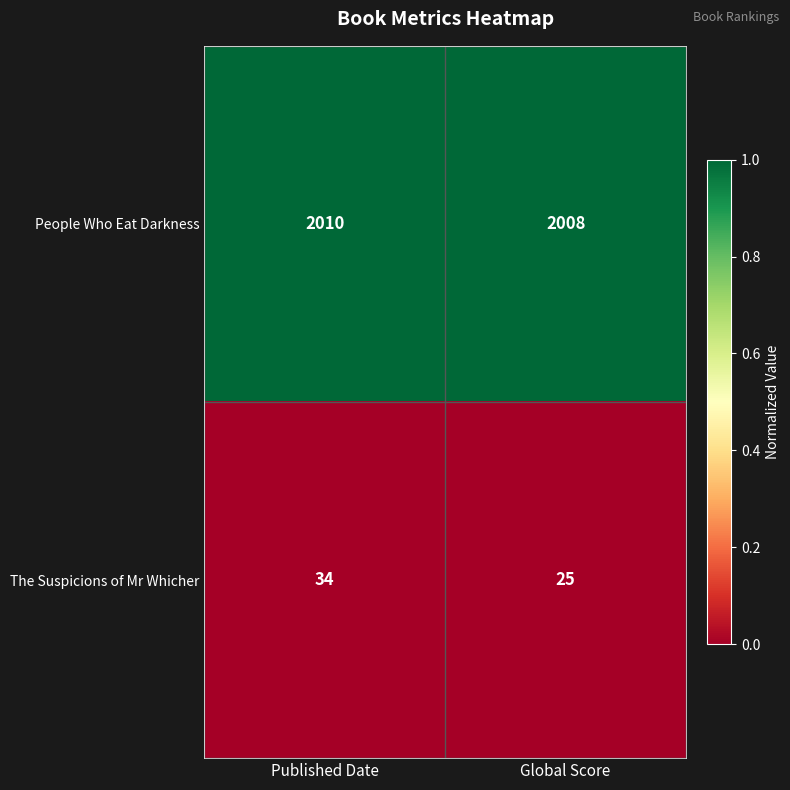

List the series in order of their peak value, highest first.

People Who Eat Darkness, The Suspicions of Mr Whicher